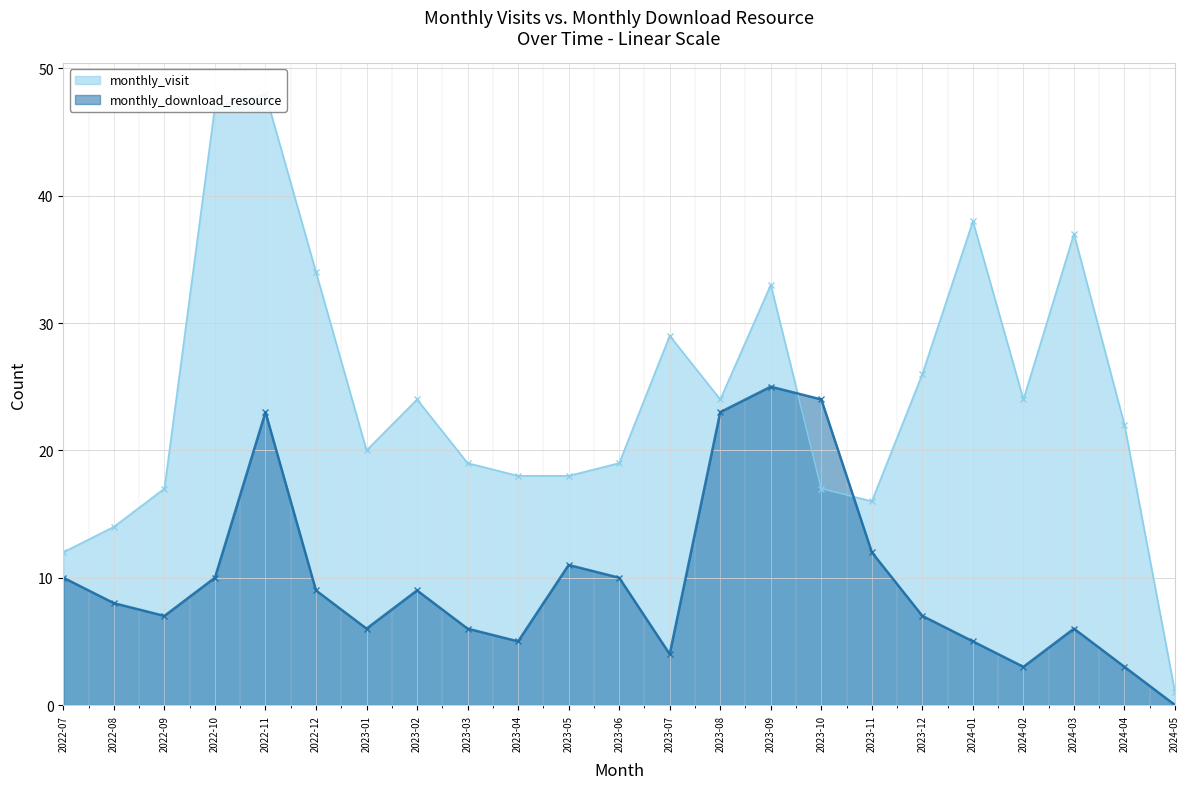

After their last crossing, which series has the higher values: monthly_visit or monthly_download_resource?

monthly_visit